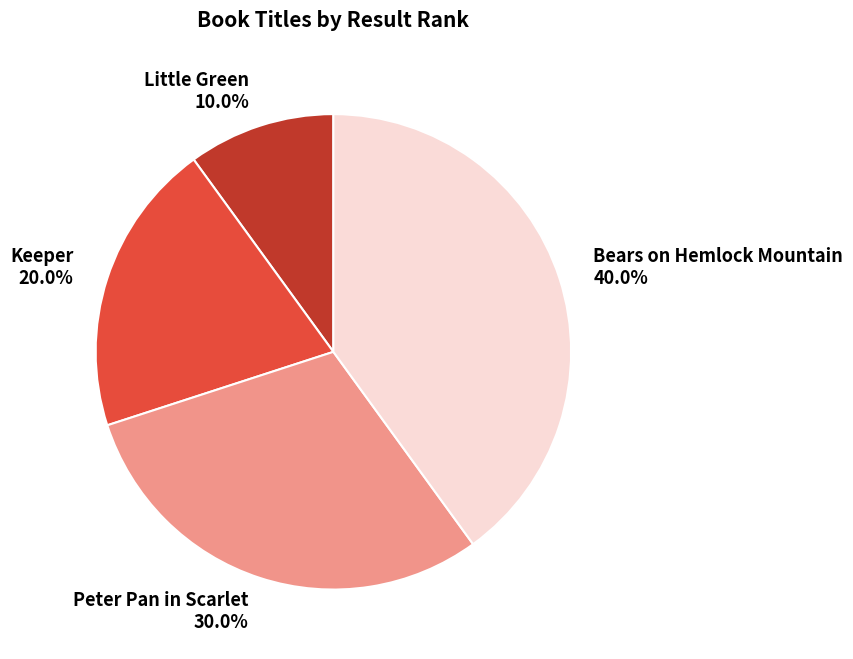

How many segments does this pie chart have?

4